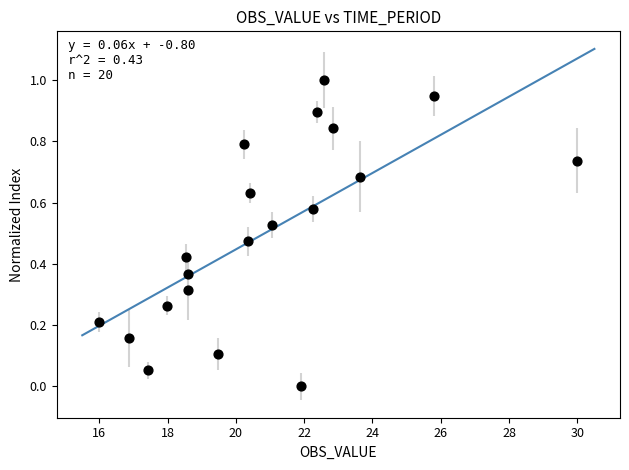

What is the range of X values (max minus min)?

14.0